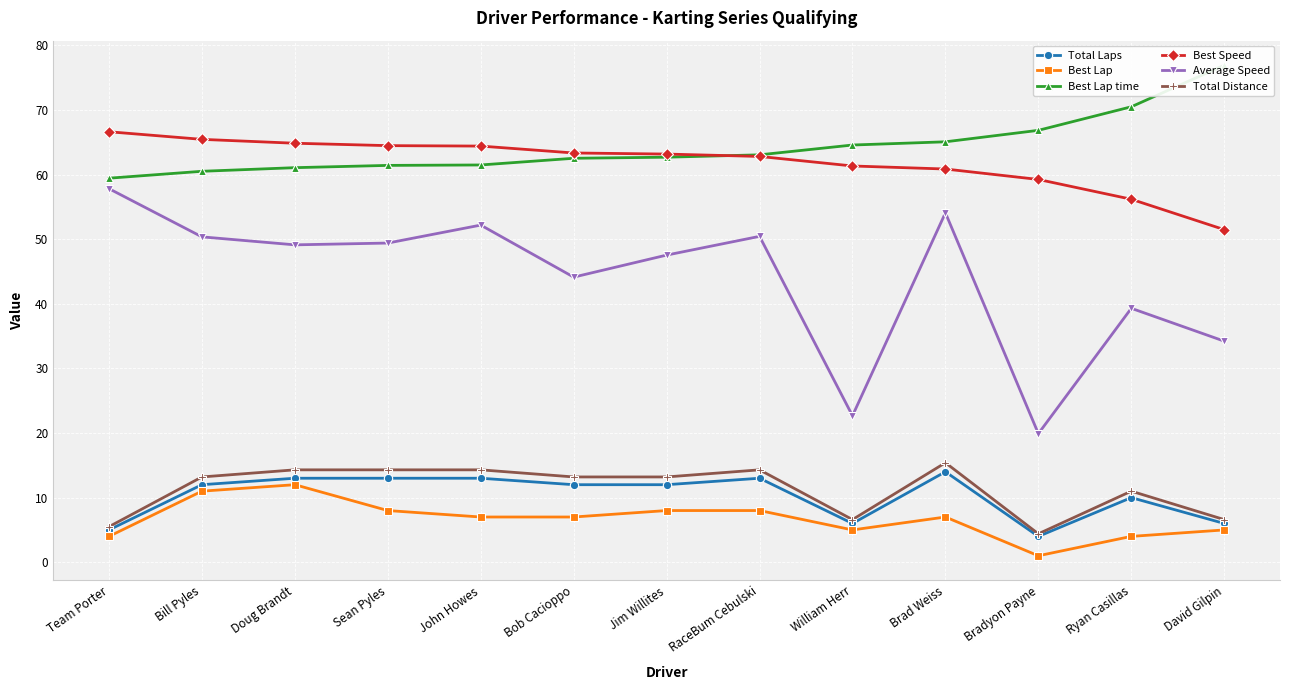

What is the difference between the second highest and minimum values in the Best Lap time series?

11.1